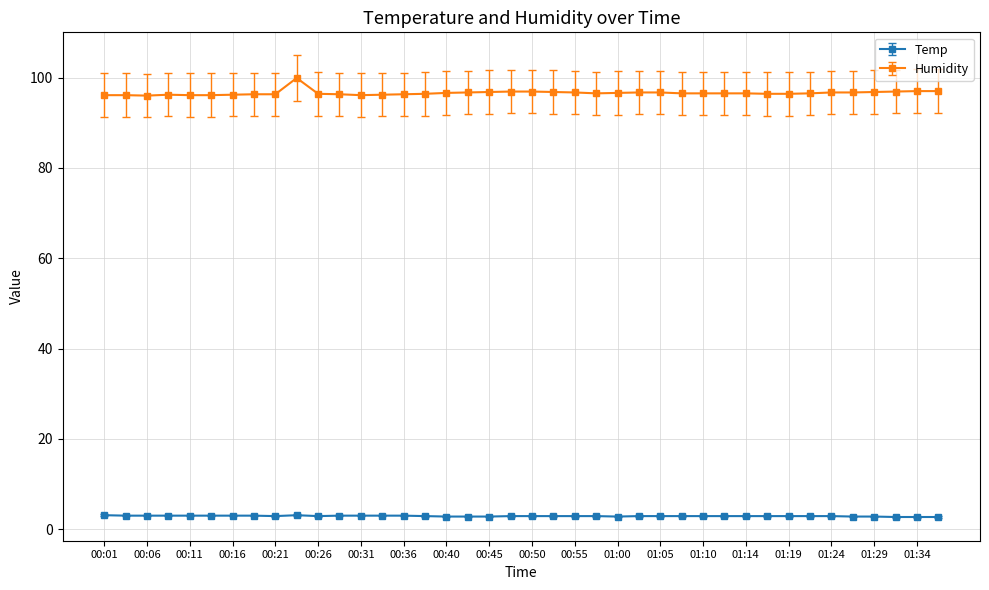

True or false: Humidity has more than 0 points higher than both neighbors.

True